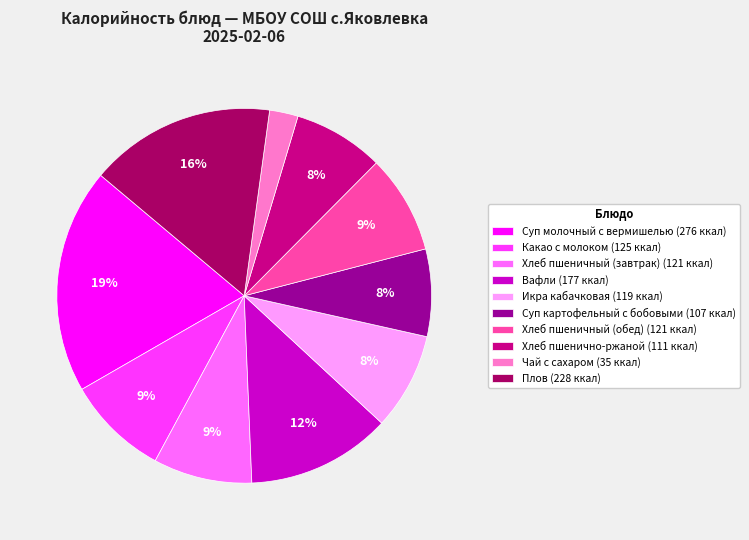

The Суп молочный с вермишелью slice represents 12% of the pie. True or false?

False